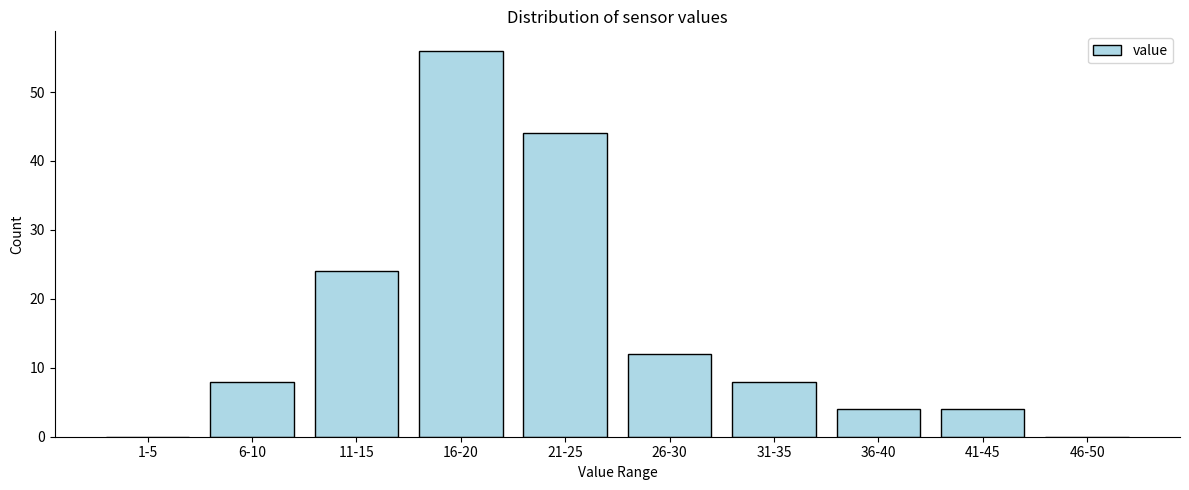

Reading left to right, what are all the values shown in this chart?

1-5=0	6-10=8	11-15=24	16-20=56	21-25=44	26-30=12	31-35=8	36-40=4	41-45=4	46-50=0